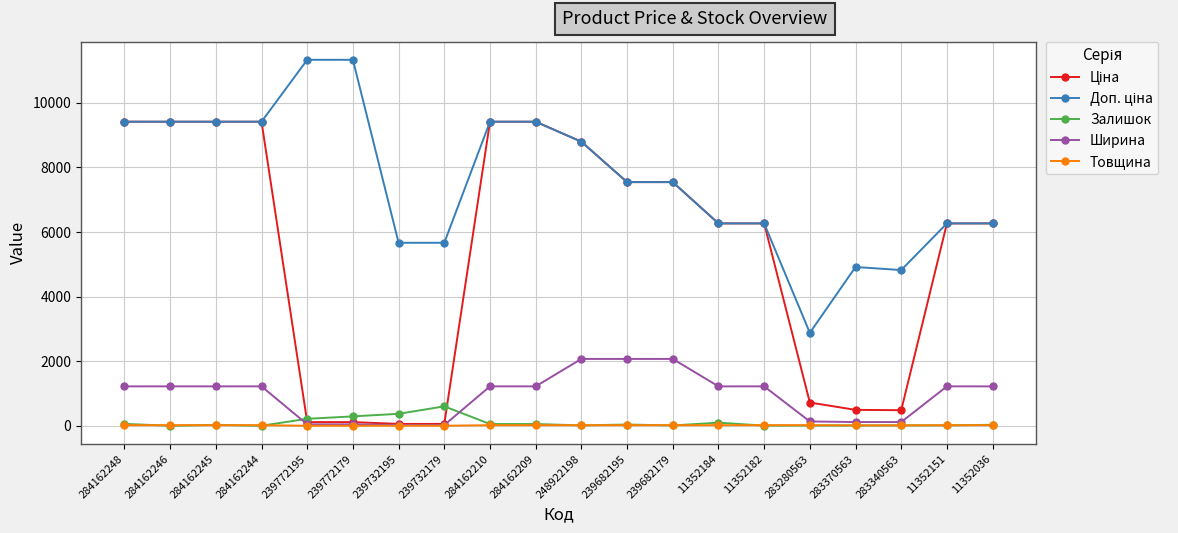

The Товщина series shows 18.0 at 283280563. True or false?

True